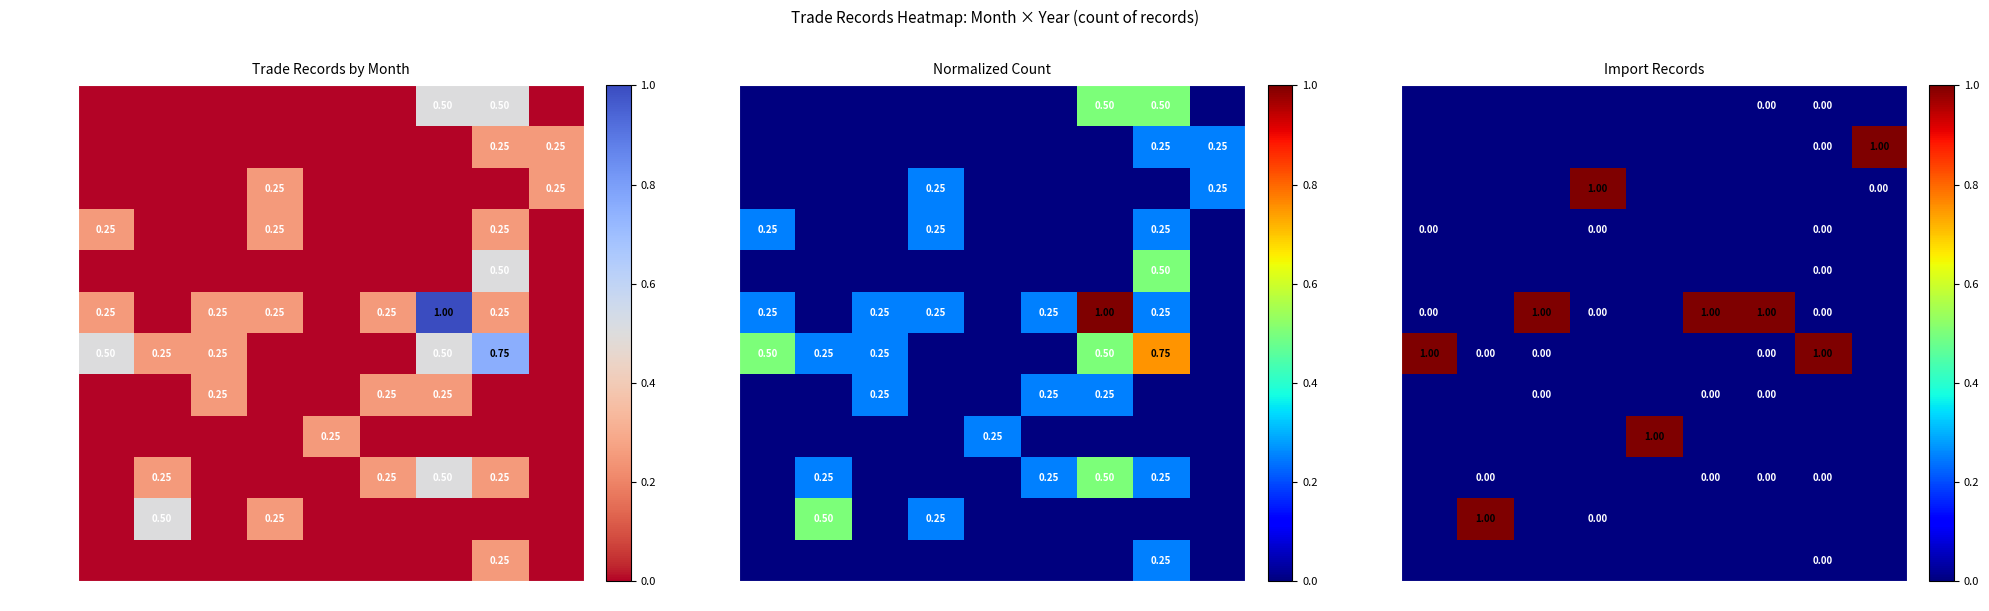

How many values in the July series exceed 0?

2